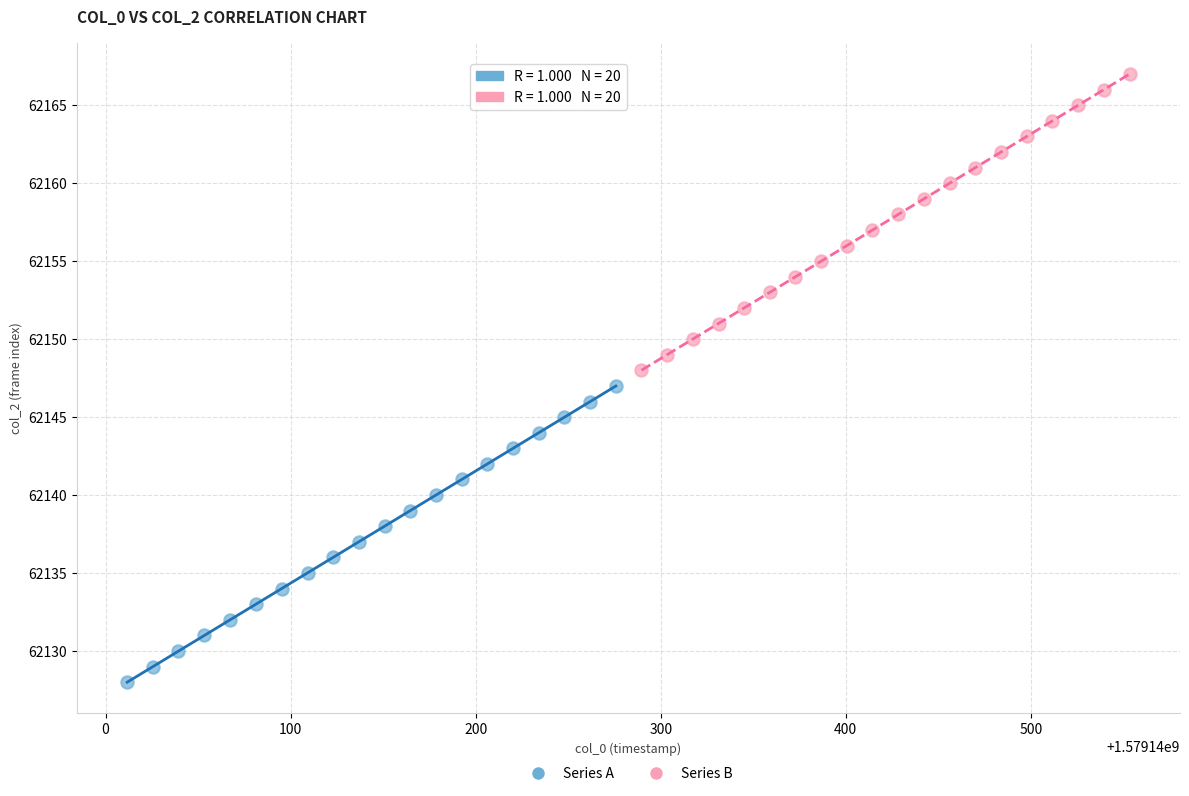

Which series contains the lowest Y value?

Series A